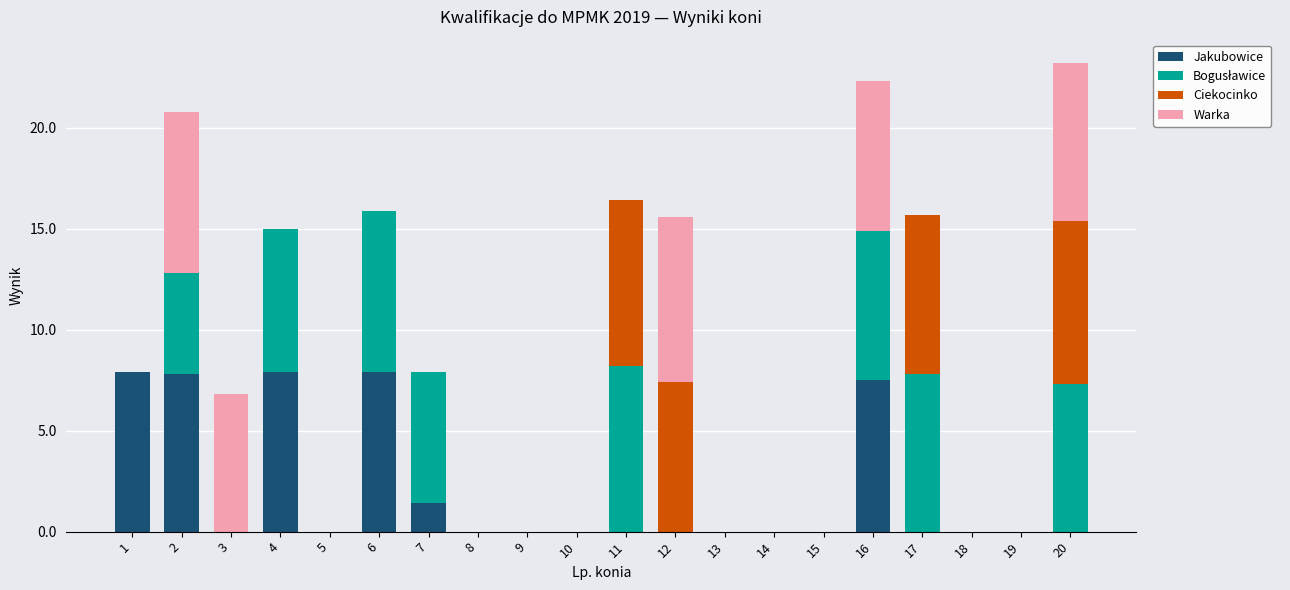

The Jakubowice series shows -5.2 at 18. True or false?

False